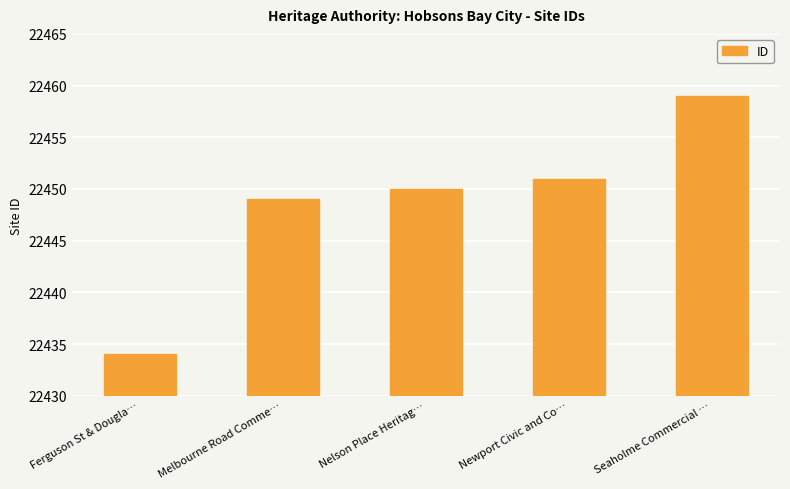

Reading left to right, what are all the values shown in this chart?

22434	22449	22450	22451	22459